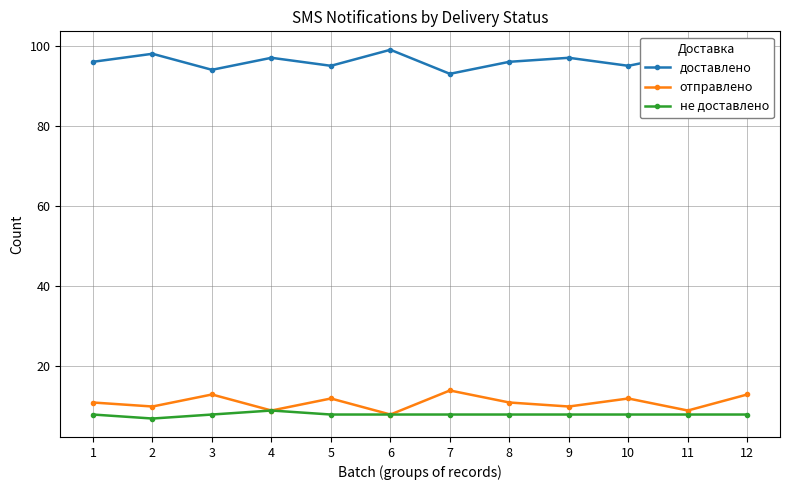

True or false: доставлено and отправлено cross at least once.

False